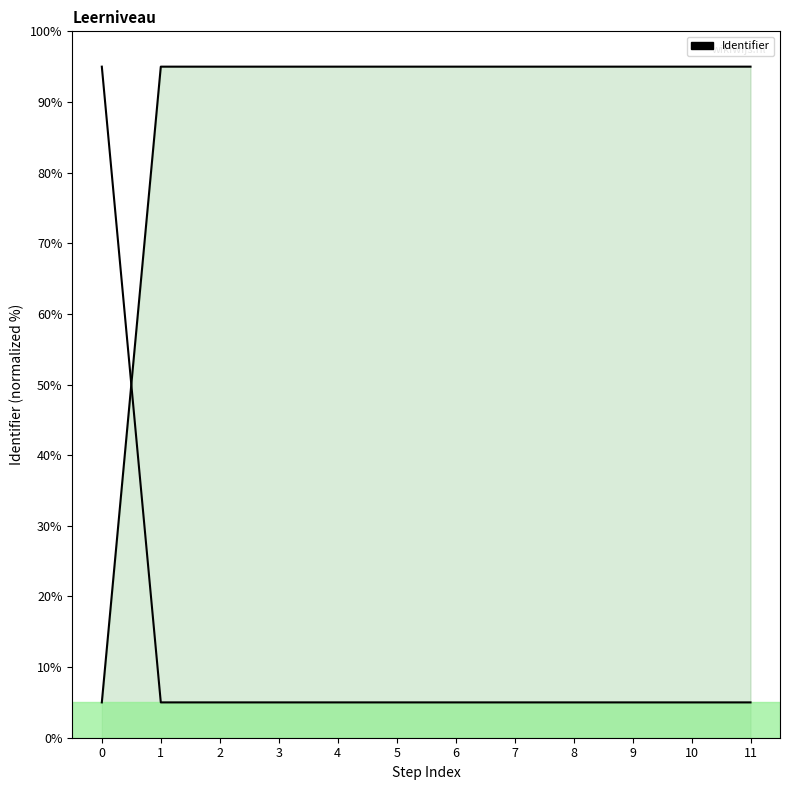

Rank the categories by value from lowest to highest.

0, 1, 2, 3, 4, 5, 6, 7, 8, 9, 10, 11